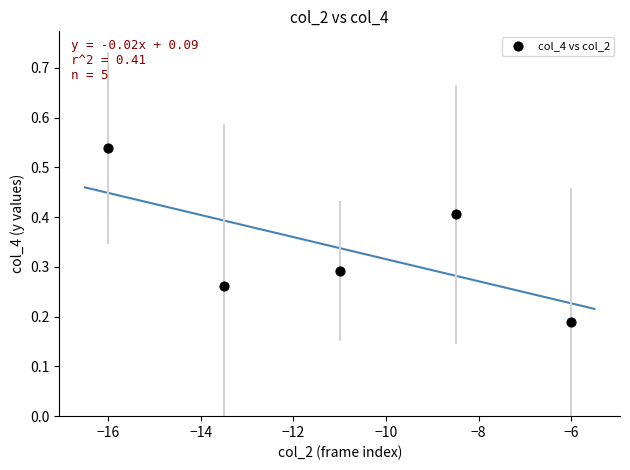

What is the range of X values (max minus min)?

10.0